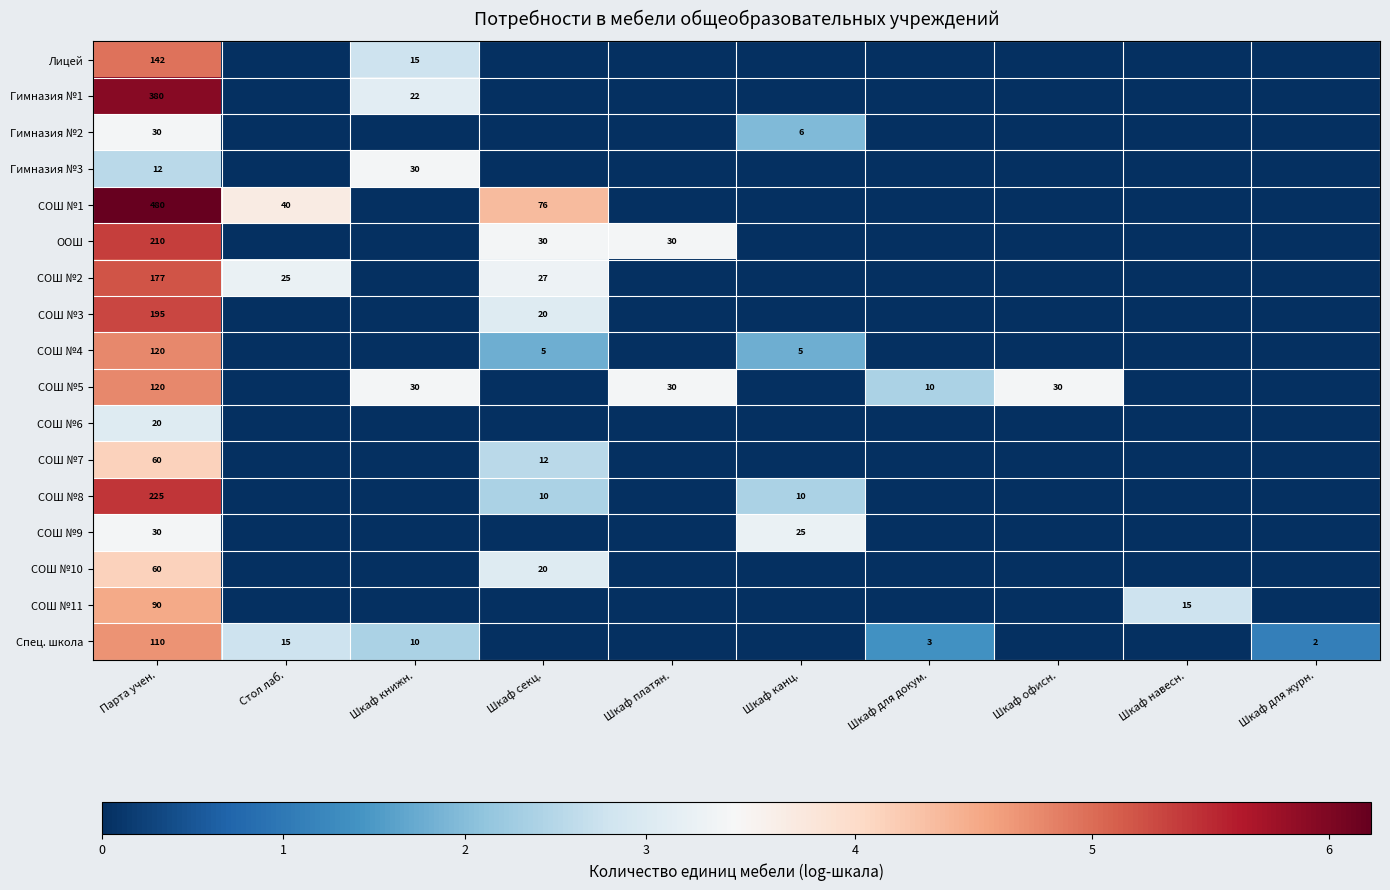

The value of Лицей at Парта учен. is 142. True or false?

True